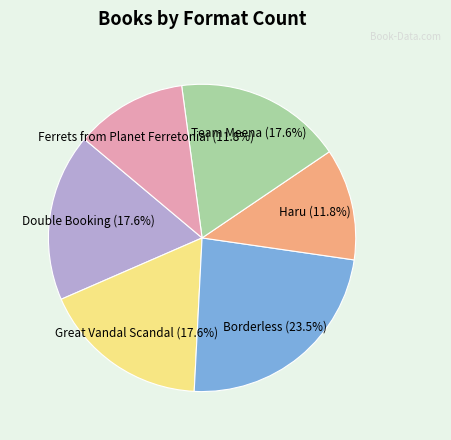

Is there any slice that represents more than half of the pie?

No